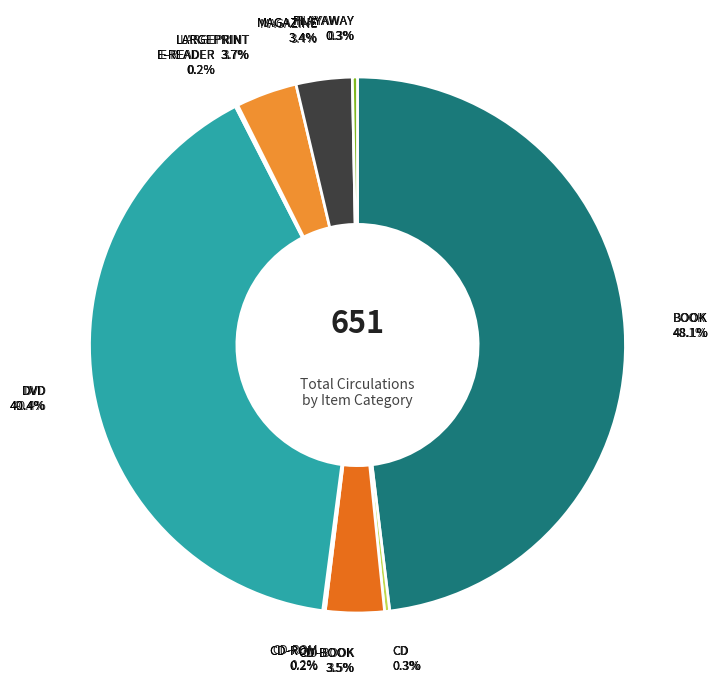

Count the number of slices in the pie.

9